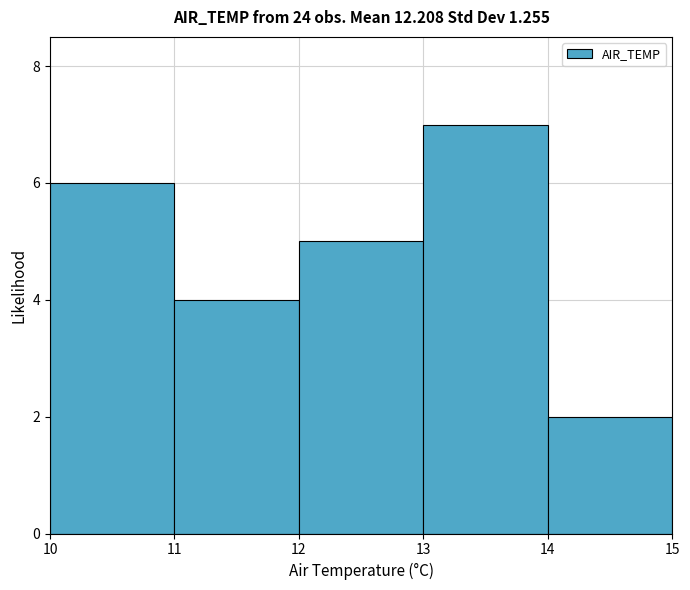

Which range on the x-axis has the tallest bar?

13 to 14